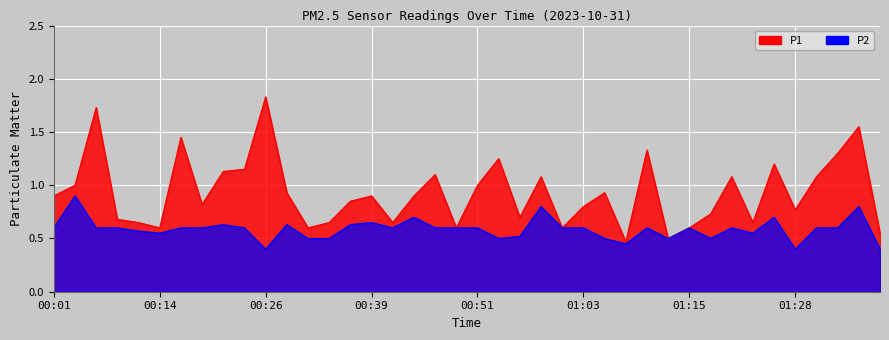

What is the difference between the second highest and minimum values in the P2 series?

0.4